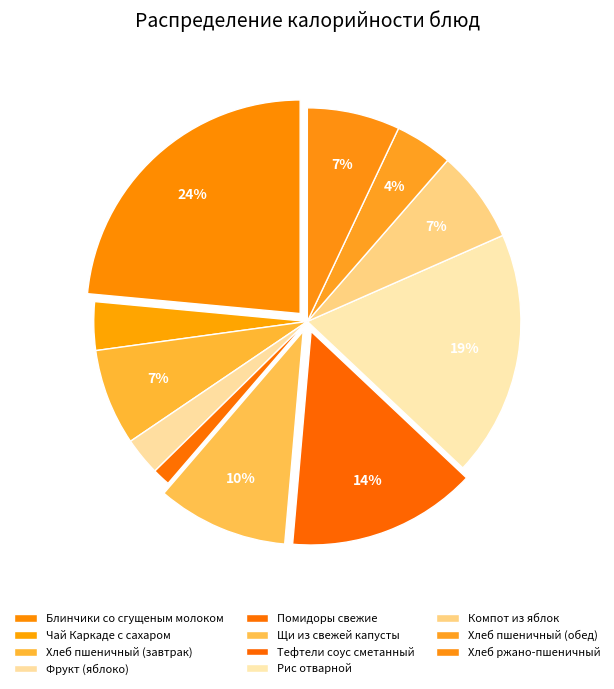

How many segments does this pie chart have?

11